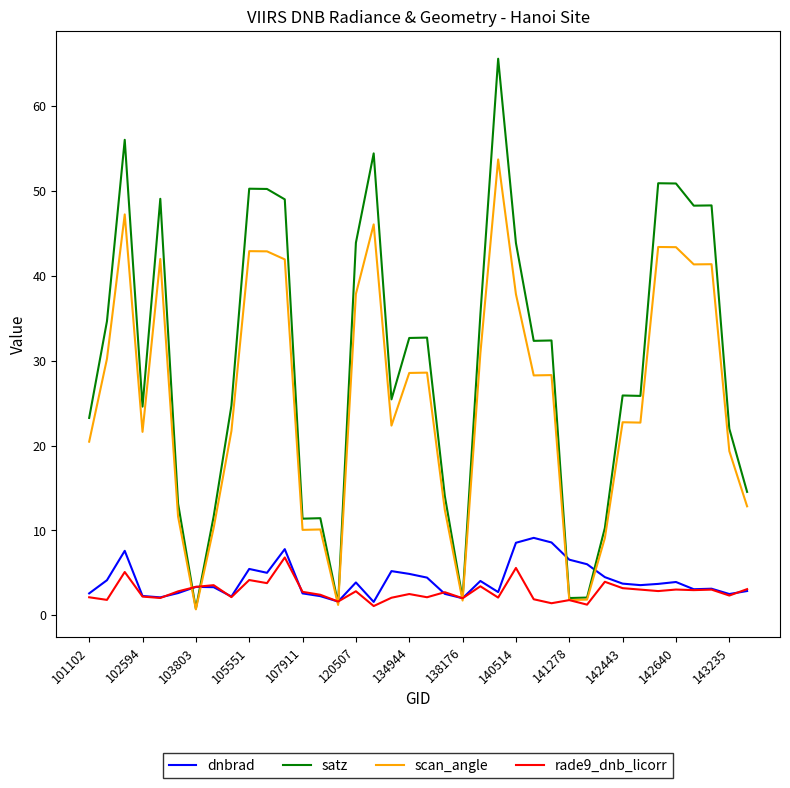

Which series has the largest total across all categories?

satz